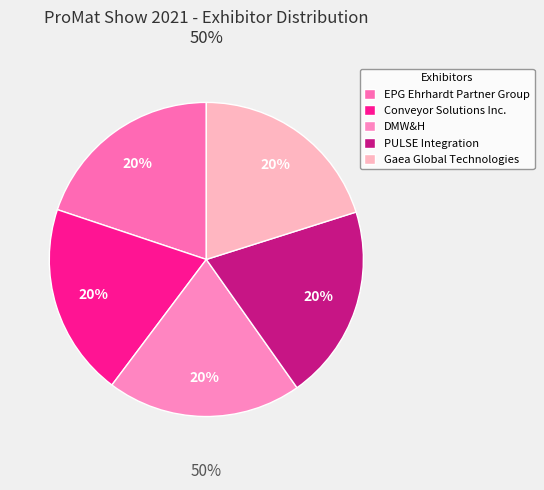

Which slice is the smallest?

EPG Ehrhardt Partner Group